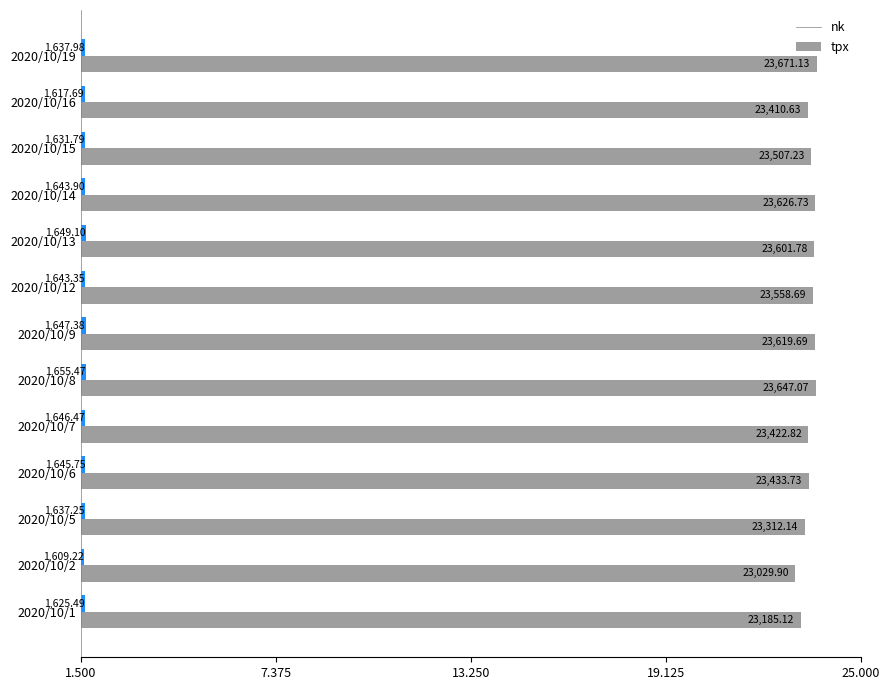

At which category does the chart reach its minimum across all series?

2020/10/2